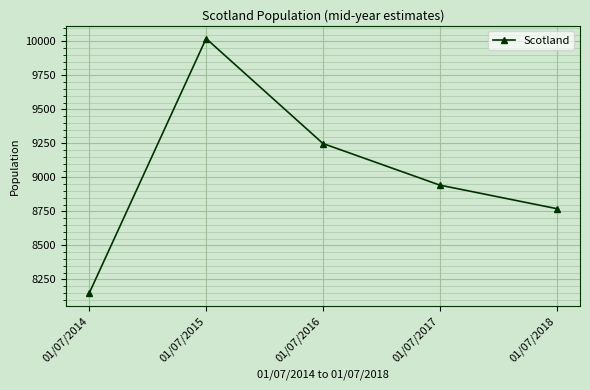

True or false: the data shows 9249 at 01/07/2016.

True